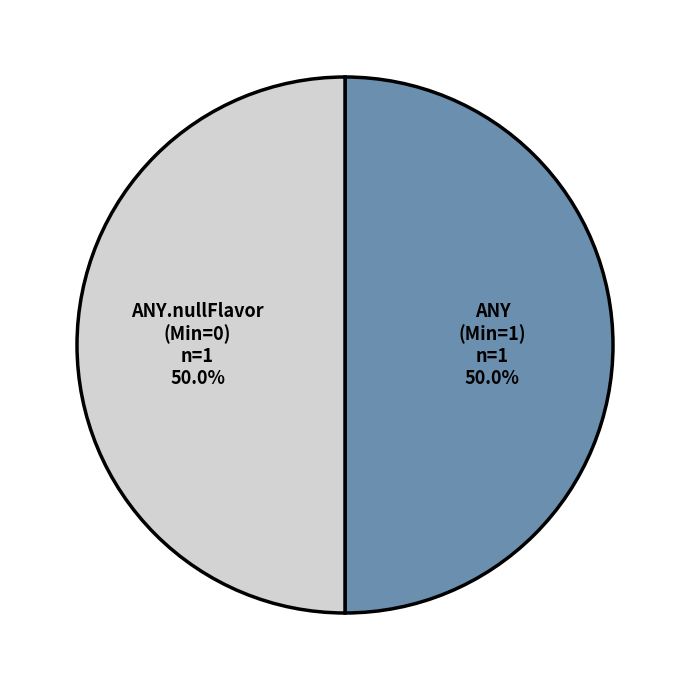

Count the number of slices in the pie.

2